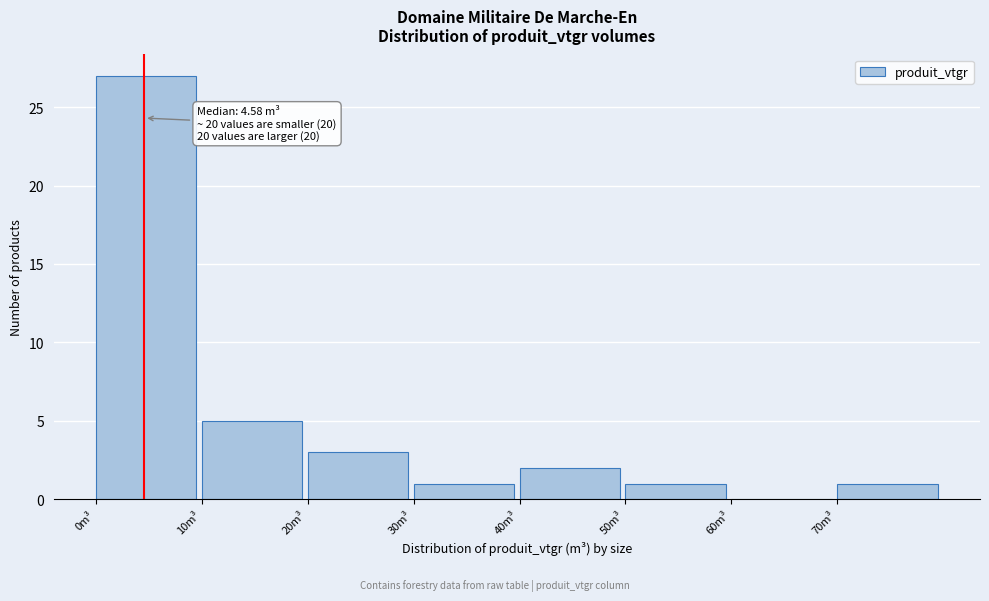

Which range on the x-axis has the tallest bar?

0 to 10